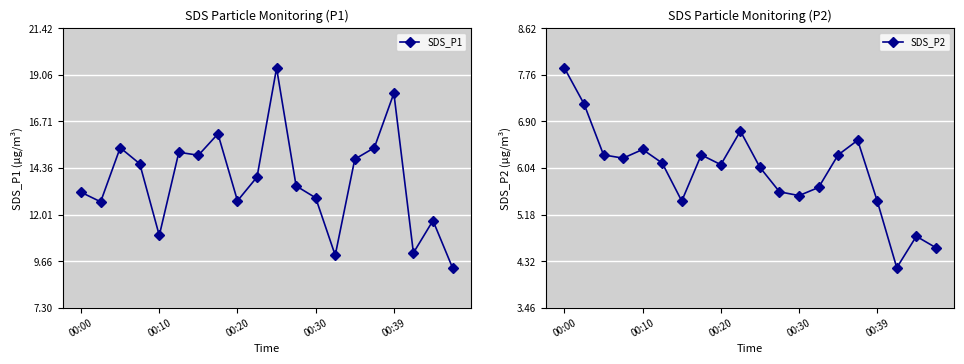

What is the difference between the SDS_P1 values at 00:30 and 00:10?

1.9